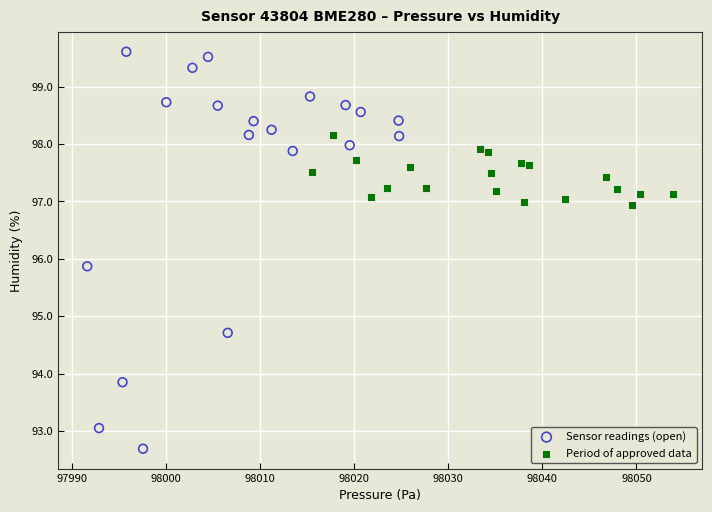

Which series contains the highest Y value?

Sensor readings (open)